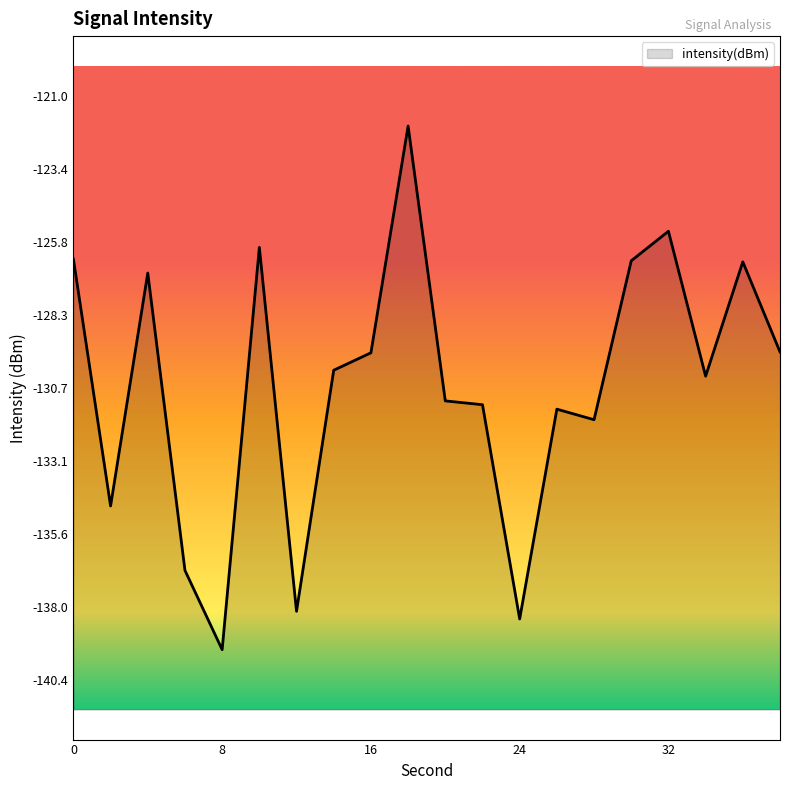

Which label corresponds to the largest value in the chart?

18